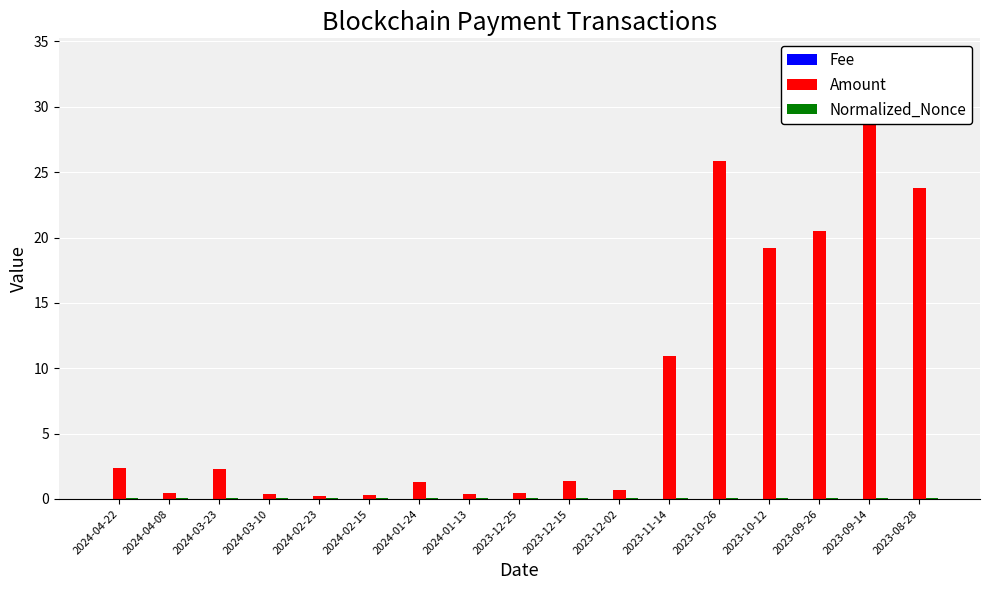

The Fee series shows 0.0 at 2023-12-02. True or false?

True